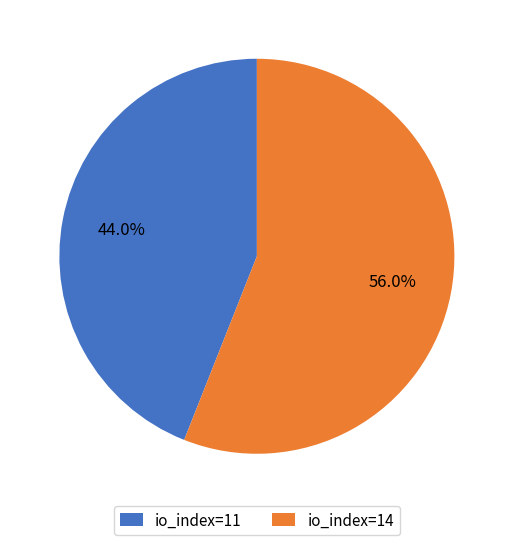

Does io_index=14 account for over 50% of the chart?

Yes